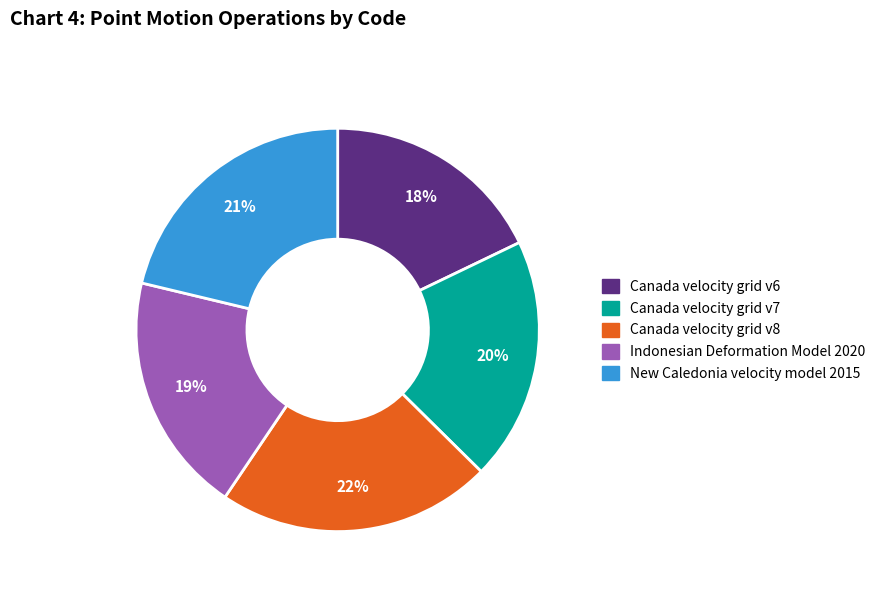

How many segments does this pie chart have?

5